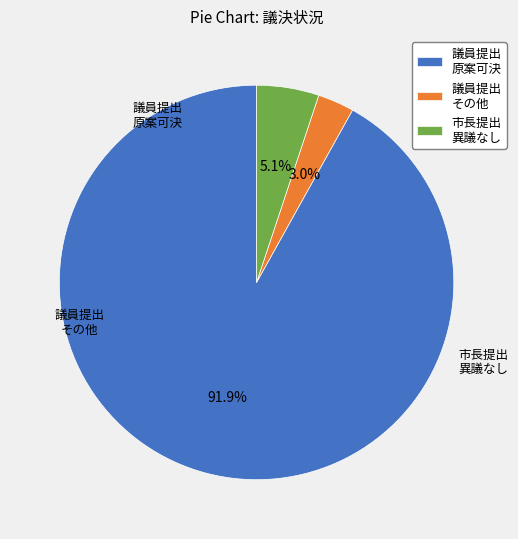

What portion of the pie excludes 議員提出 原案可決?

8.1%